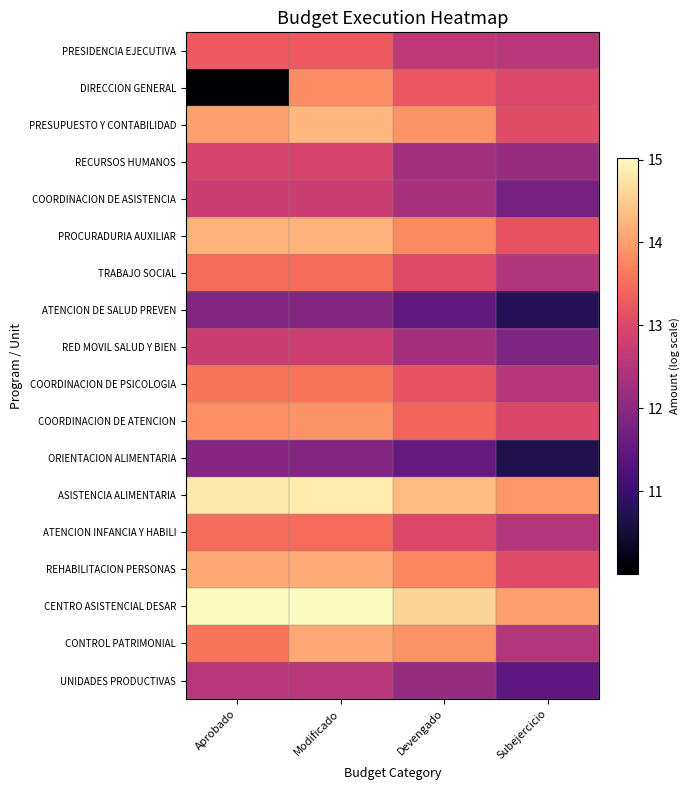

Reading right to left, transcribe all the data shown in this chart.

PRESIDENCIA EJECUTIVA: Subejercicio=12.5	Devengado=12.6	Modificado=13.3	Aprobado=13.3
DIRECCION GENERAL: Subejercicio=13.0	Devengado=13.2	Modificado=13.8	Aprobado=10.0
PRESUPUESTO Y CONTABILIDAD: Subejercicio=13.1	Devengado=13.9	Modificado=14.3	Aprobado=14.1
RECURSOS HUMANOS: Subejercicio=12.1	Devengado=12.3	Modificado=12.9	Aprobado=12.9
COORDINACION DE ASISTENCIA: Subejercicio=11.7	Devengado=12.3	Modificado=12.8	Aprobado=12.8
PROCURADURIA AUXILIAR: Subejercicio=13.2	Devengado=13.8	Modificado=14.2	Aprobado=14.2
TRABAJO SOCIAL: Subejercicio=12.5	Devengado=13.0	Modificado=13.5	Aprobado=13.5
ATENCION DE SALUD PREVEN: Subejercicio=10.8	Devengado=11.5	Modificado=11.9	Aprobado=11.9
RED MOVIL SALUD Y BIEN: Subejercicio=11.8	Devengado=12.3	Modificado=12.8	Aprobado=12.8
COORDINACION DE PSICOLOGIA: Subejercicio=12.5	Devengado=13.2	Modificado=13.6	Aprobado=13.6
COORDINACION DE ATENCION: Subejercicio=13.0	Devengado=13.4	Modificado=13.9	Aprobado=13.9
ORIENTACION ALIMENTARIA: Subejercicio=10.7	Devengado=11.5	Modificado=11.9	Aprobado=11.9
ASISTENCIA ALIMENTARIA: Subejercicio=13.9	Devengado=14.3	Modificado=14.8	Aprobado=14.8
ATENCION INFANCIA Y HABILI: Subejercicio=12.5	Devengado=13.0	Modificado=13.5	Aprobado=13.5
REHABILITACION PERSONAS: Subejercicio=13.0	Devengado=13.8	Modificado=14.2	Aprobado=14.1
CENTRO ASISTENCIAL DESAR: Subejercicio=14.0	Devengado=14.6	Modificado=15.0	Aprobado=15.0
CONTROL PATRIMONIAL: Subejercicio=12.5	Devengado=13.9	Modificado=14.1	Aprobado=13.6
UNIDADES PRODUCTIVAS: Subejercicio=11.4	Devengado=12.1	Modificado=12.5	Aprobado=12.5